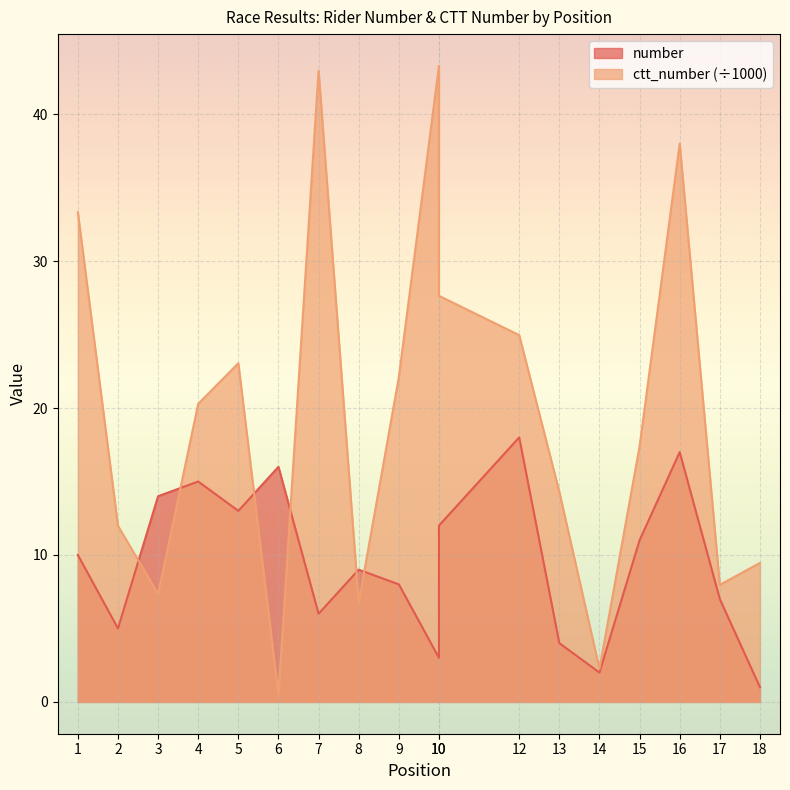

At which label is ctt_number closest to 21?

4